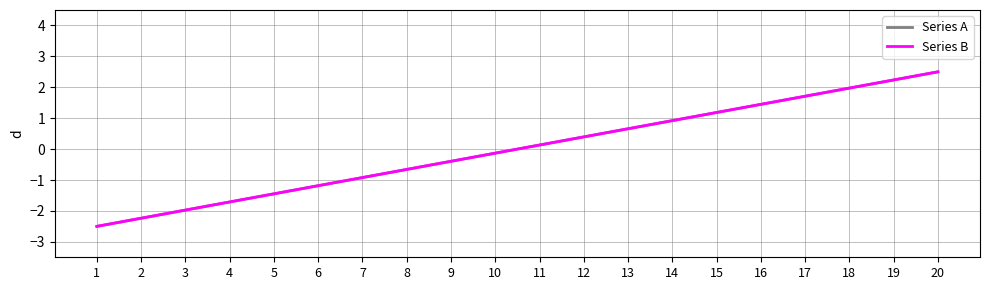

Does the chart display data point markers on the line(s)?

No